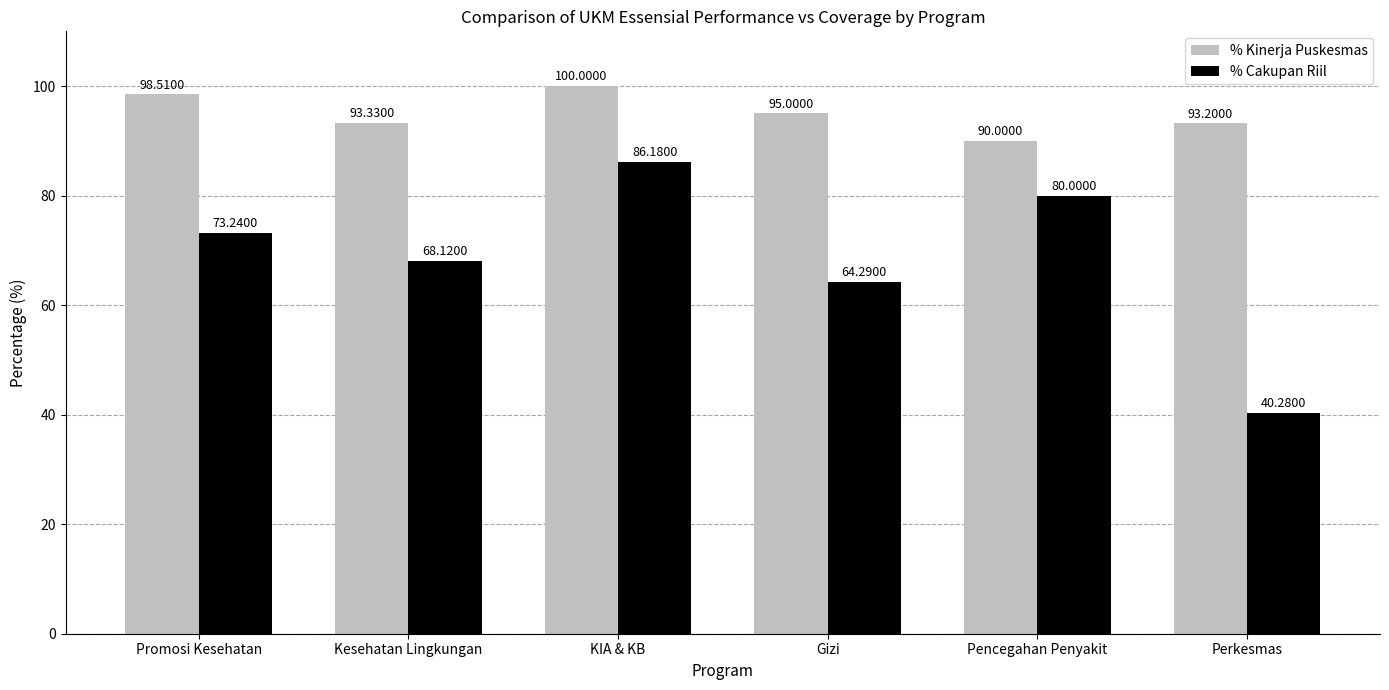

What is the sum of the % Kinerja Puskesmas values at Pencegahan Penyakit and Perkesmas?

183.2